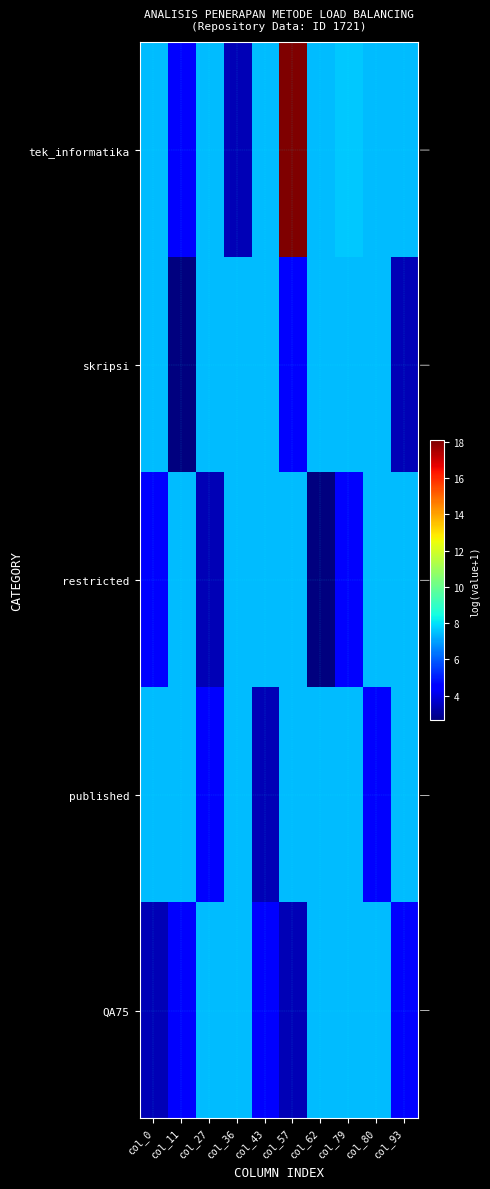

Rank the series at col_57 from lowest to highest value.

QA75, skripsi, restricted, published, tek_informatika